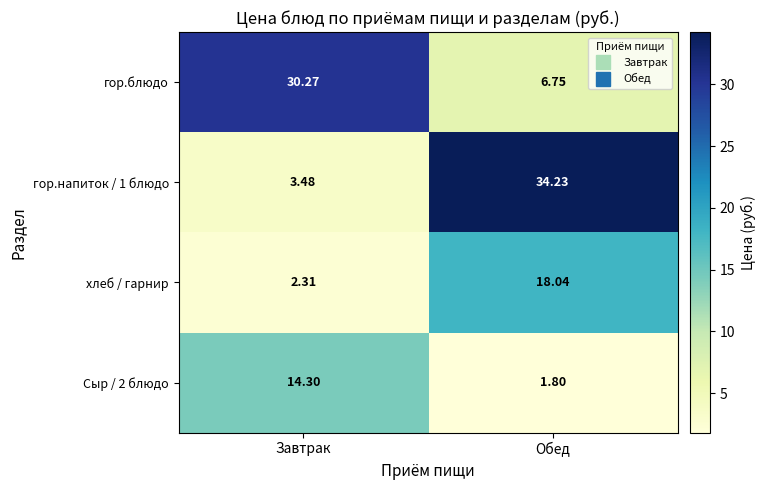

At how many categories does at least one series exceed 7?

2